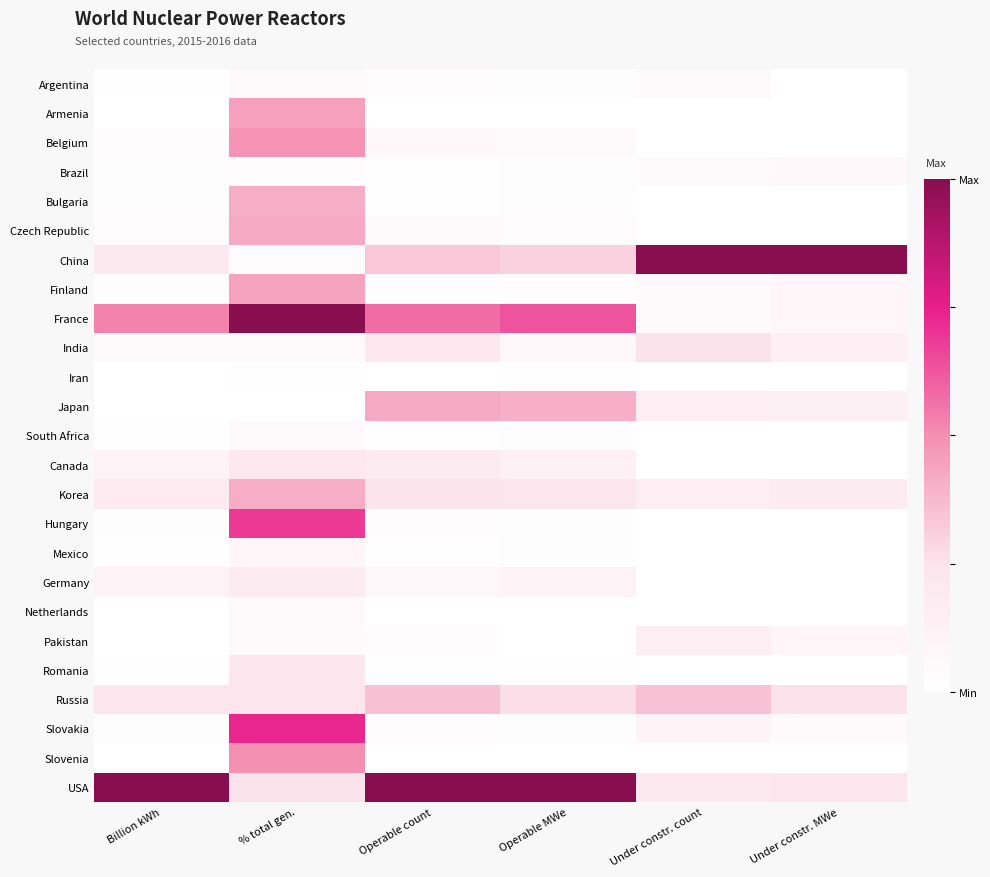

How many series are shown in this chart?

25